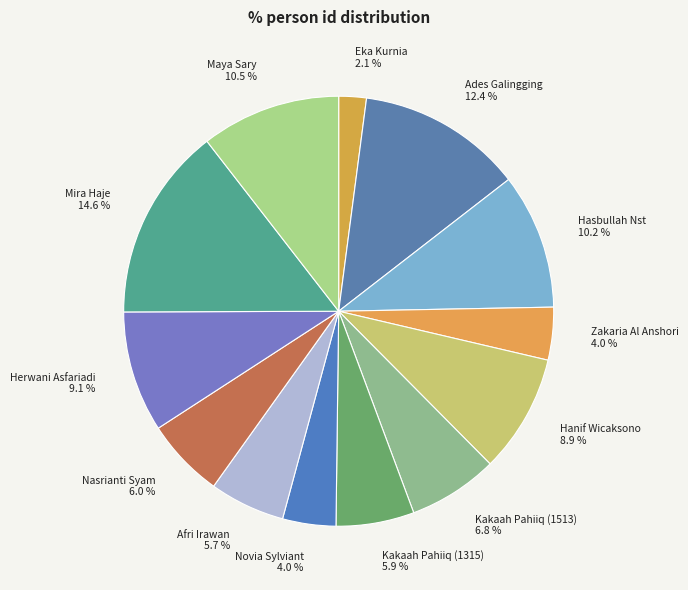

Is it true that Afri Irawan is 6% of the pie?

True